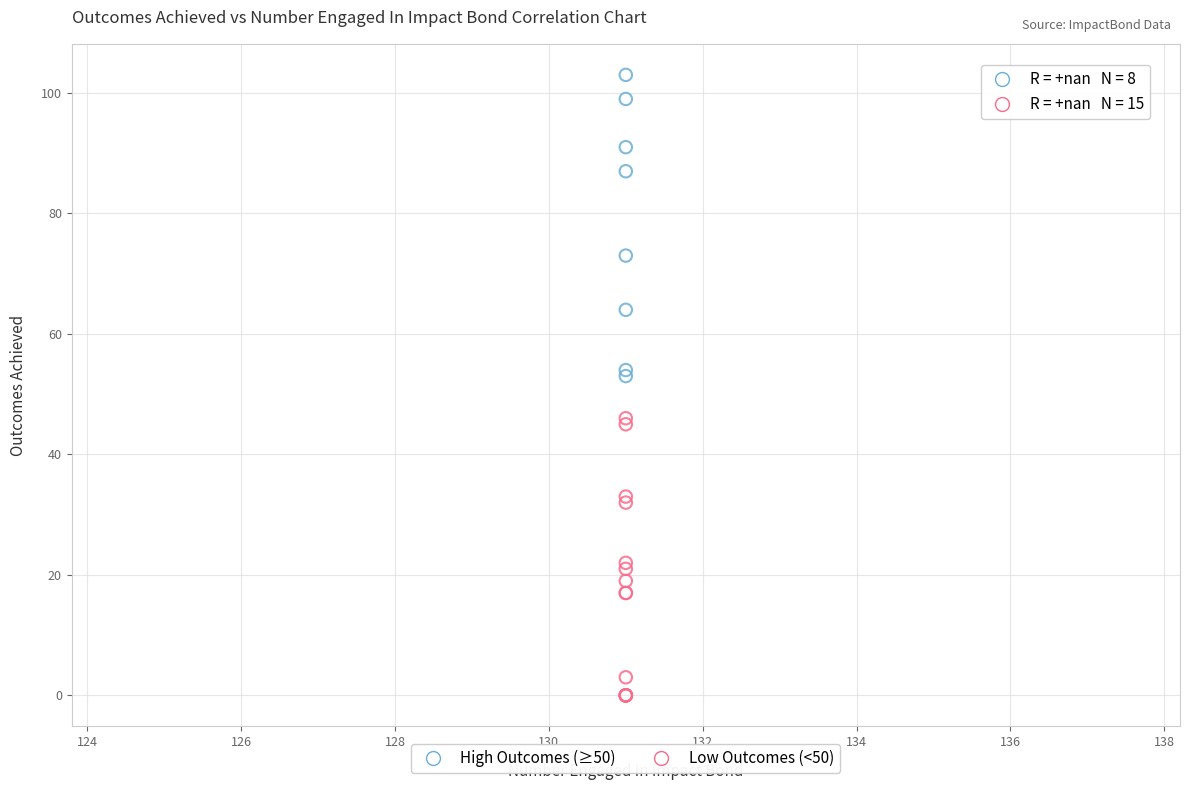

What are all the series names shown in the legend?

High Outcomes (≥50), Low Outcomes (<50)